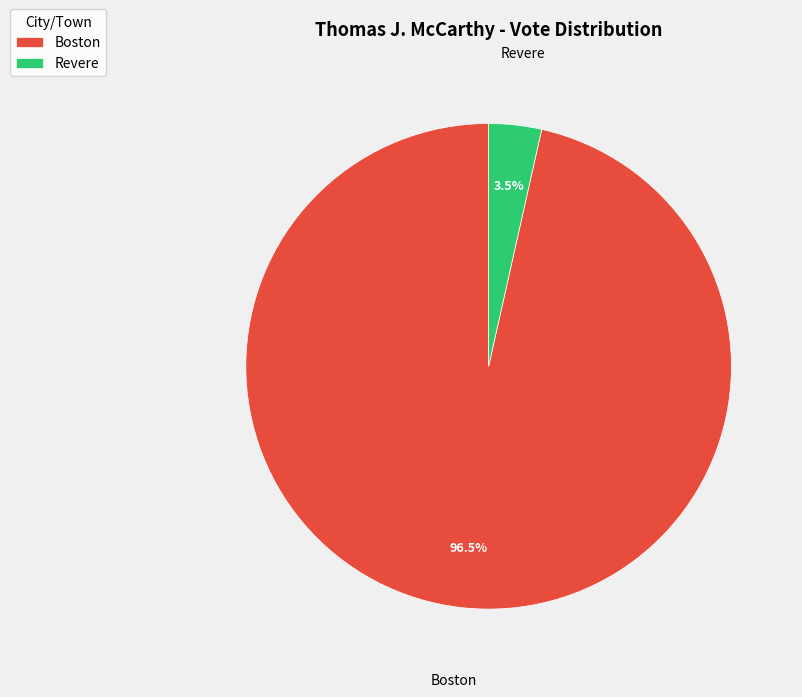

To the nearest percent, what is the average slice percentage?

50%